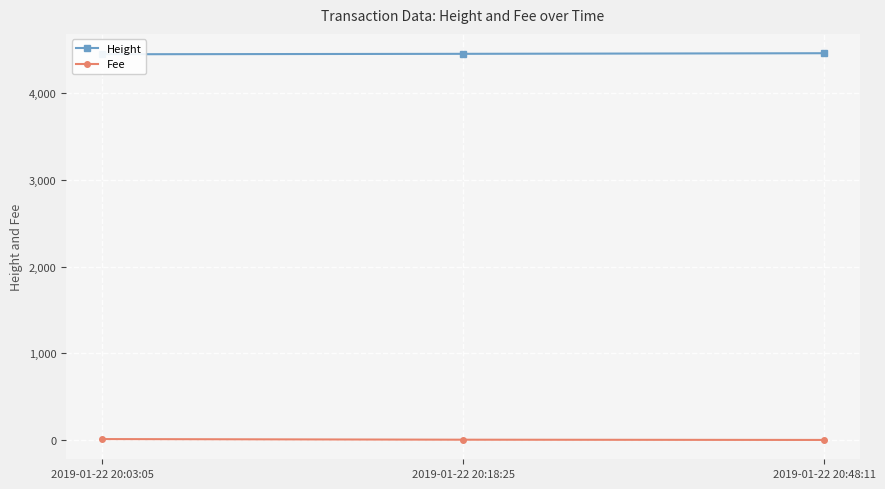

Which label corresponds to the largest value in the chart?

2019-01-22 20:48:11